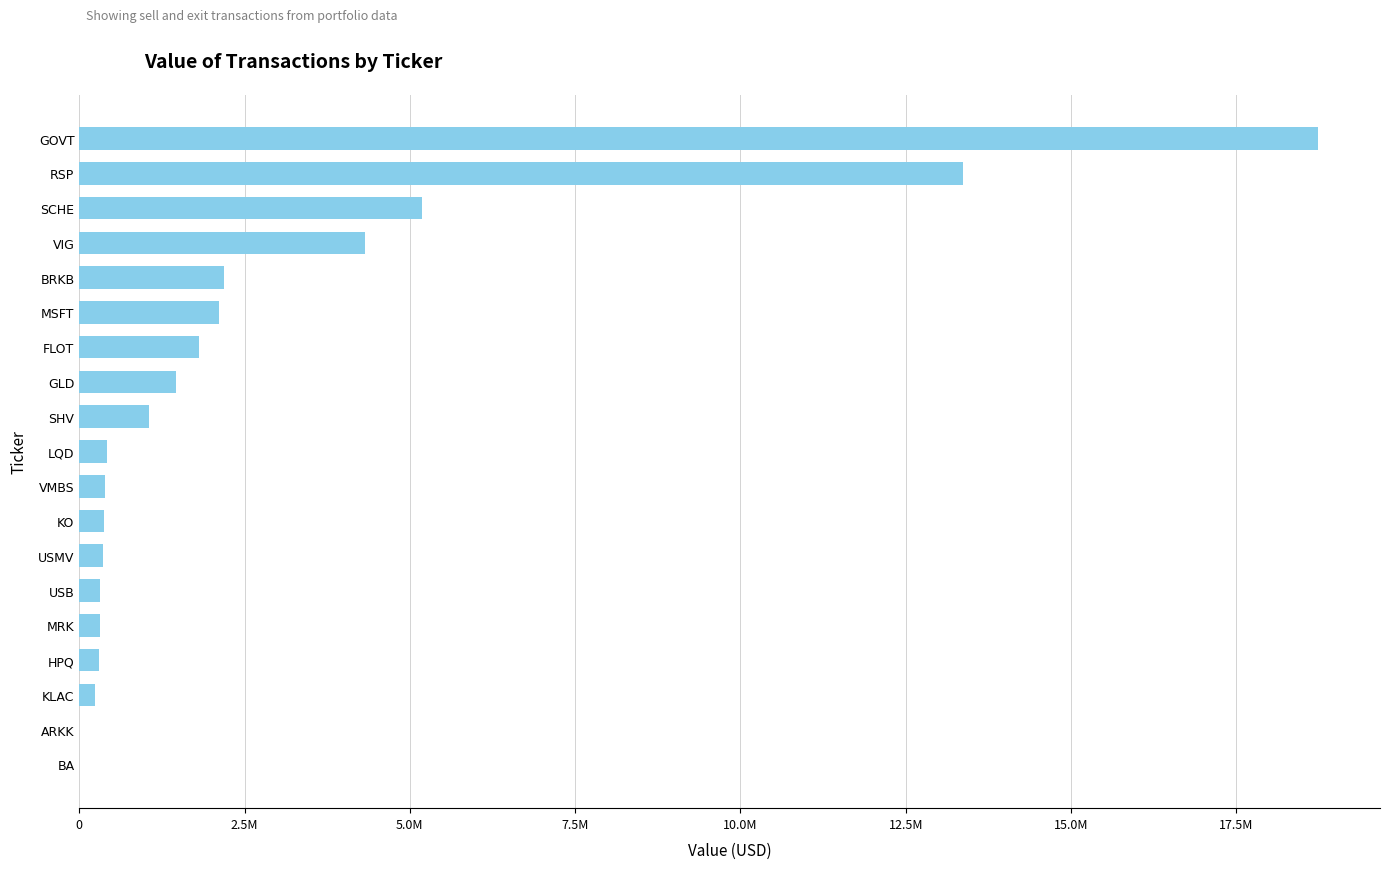

Are the bars horizontal?

Yes